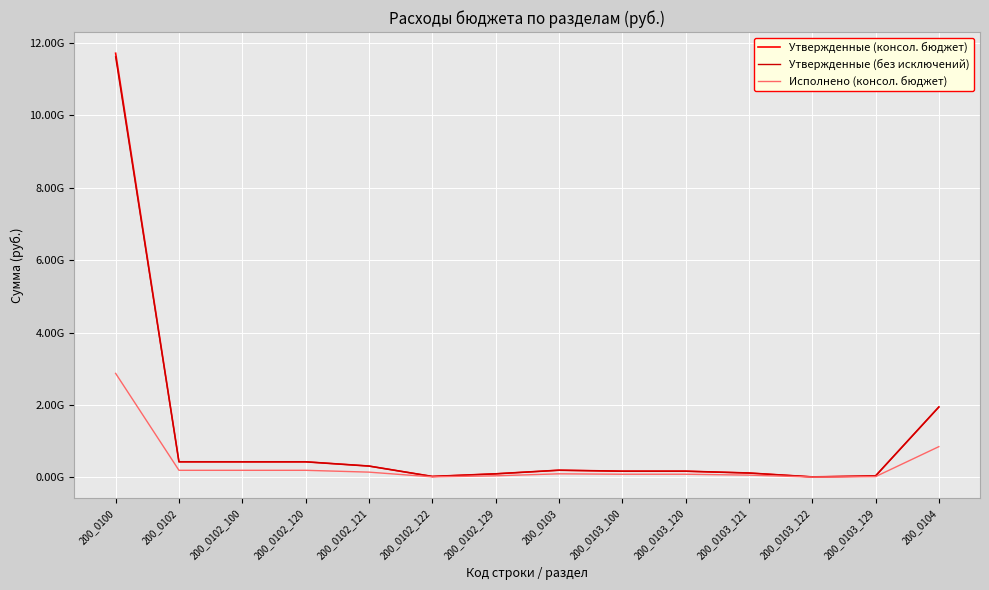

True or false: Исполнено (консол. бюджет) and Утвержденные (консол. бюджет) cross at least once.

False